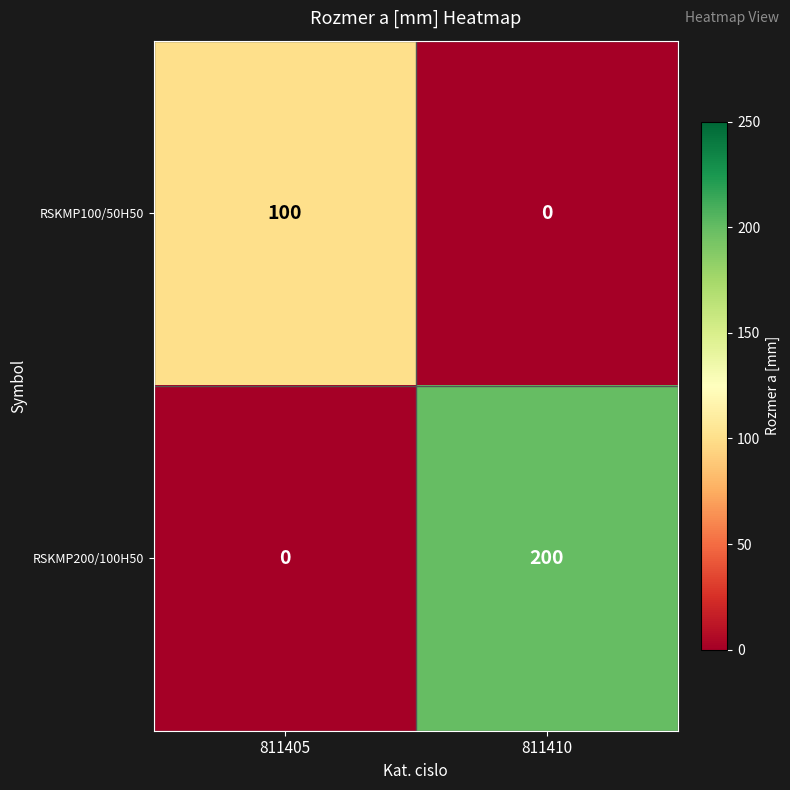

Which series has the widest spread of values?

RSKMP200/100H50